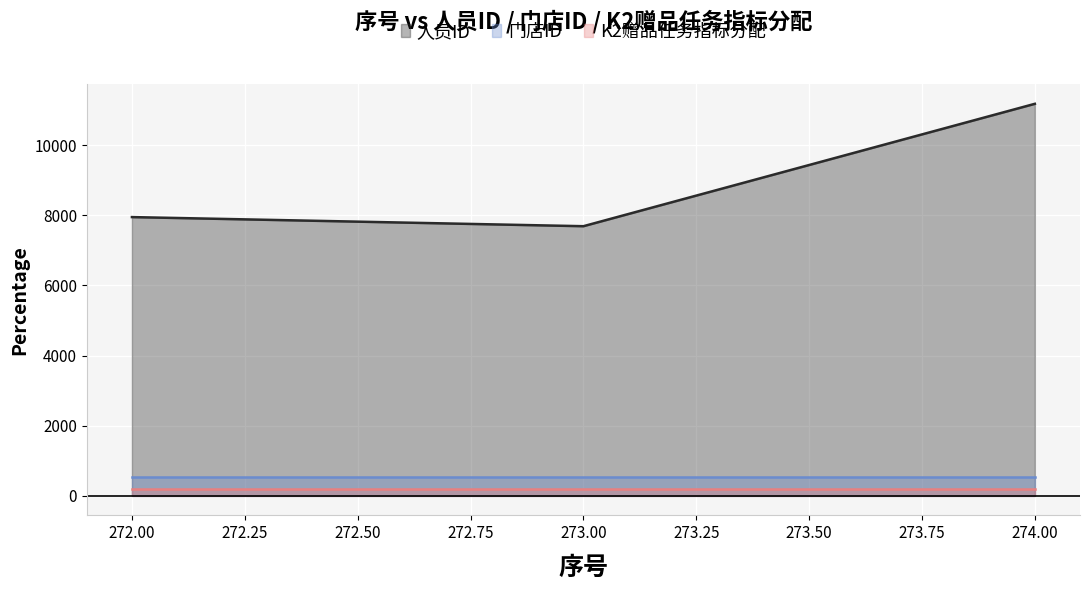

Does the chart display data point markers on the line(s)?

No